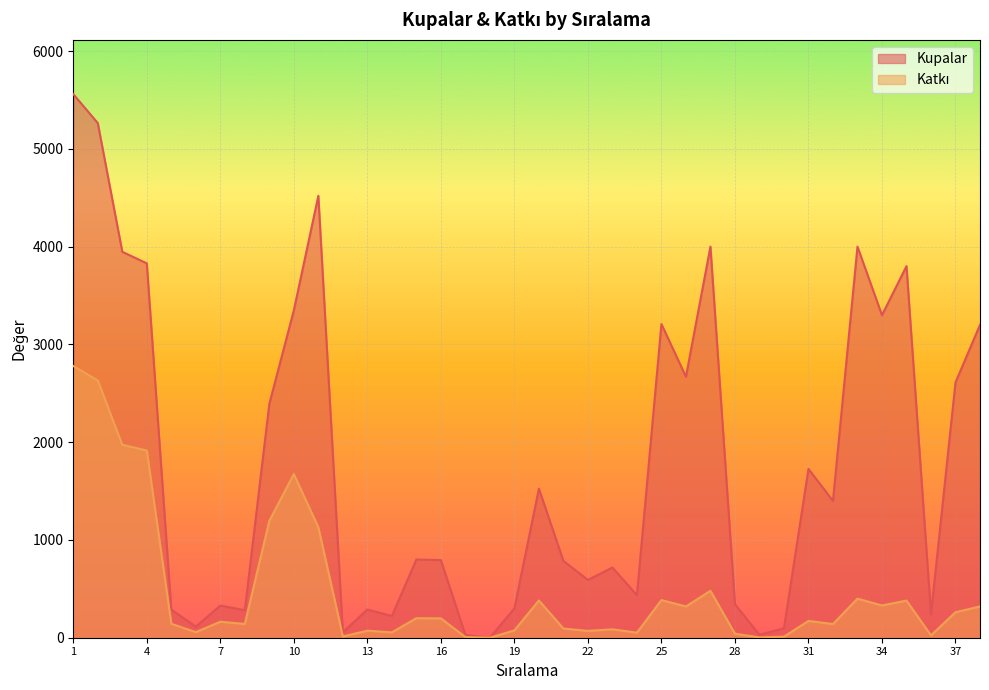

What is the maximum value for Kupalar?

5561